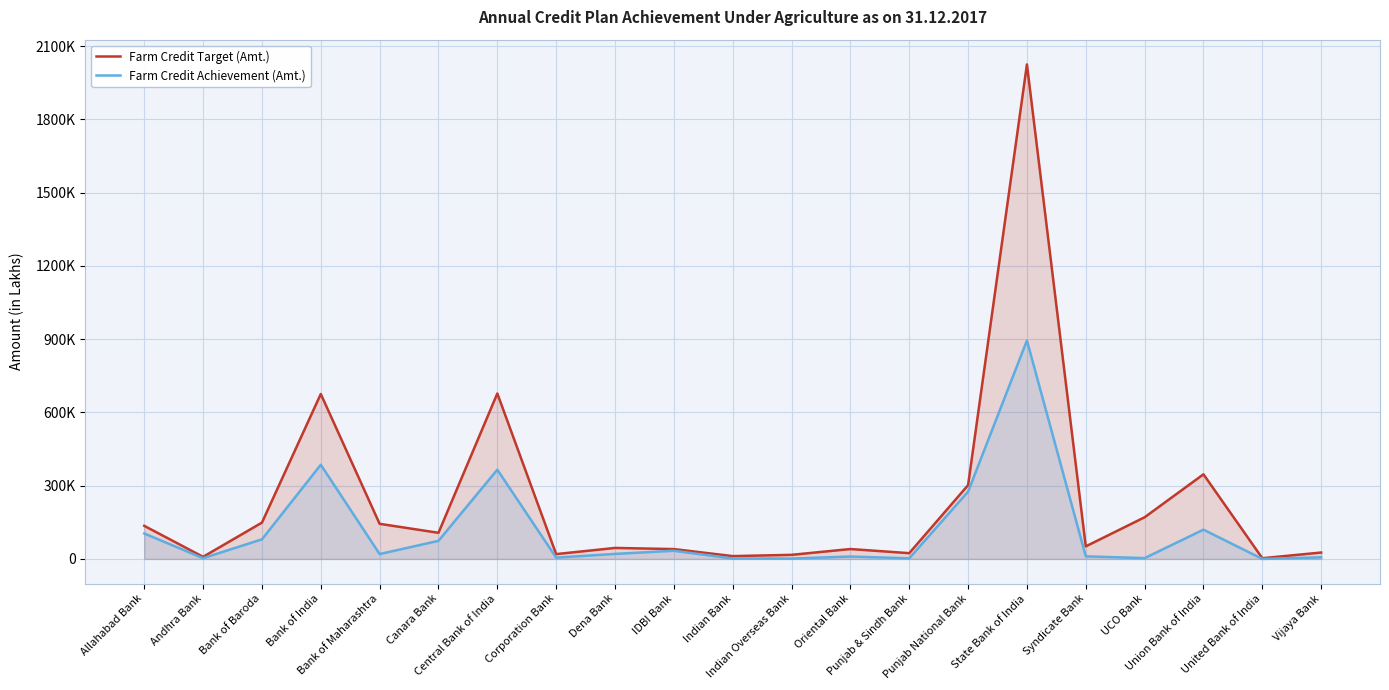

True or false: Farm Credit Target (Amt.) and Farm Credit Achievement (Amt.) intersect in this chart.

False